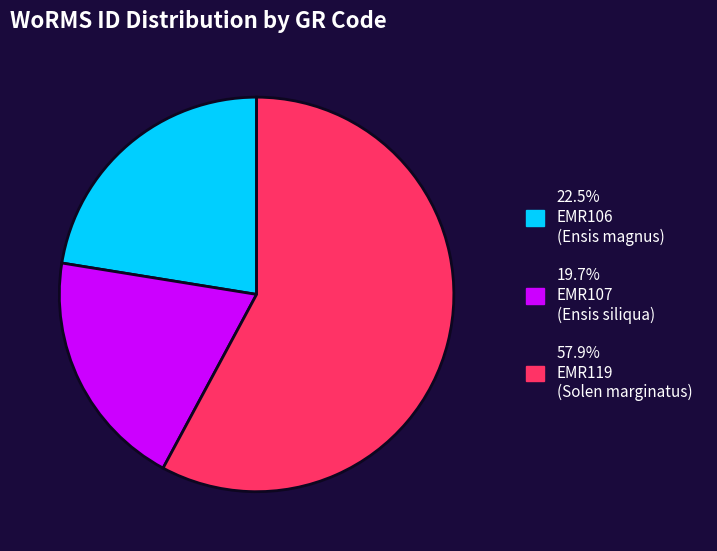

Combined, do 57.9% EMR119 (Solen marginatus) and 19.7% EMR107 (Ensis siliqua) account for over 50%?

Yes